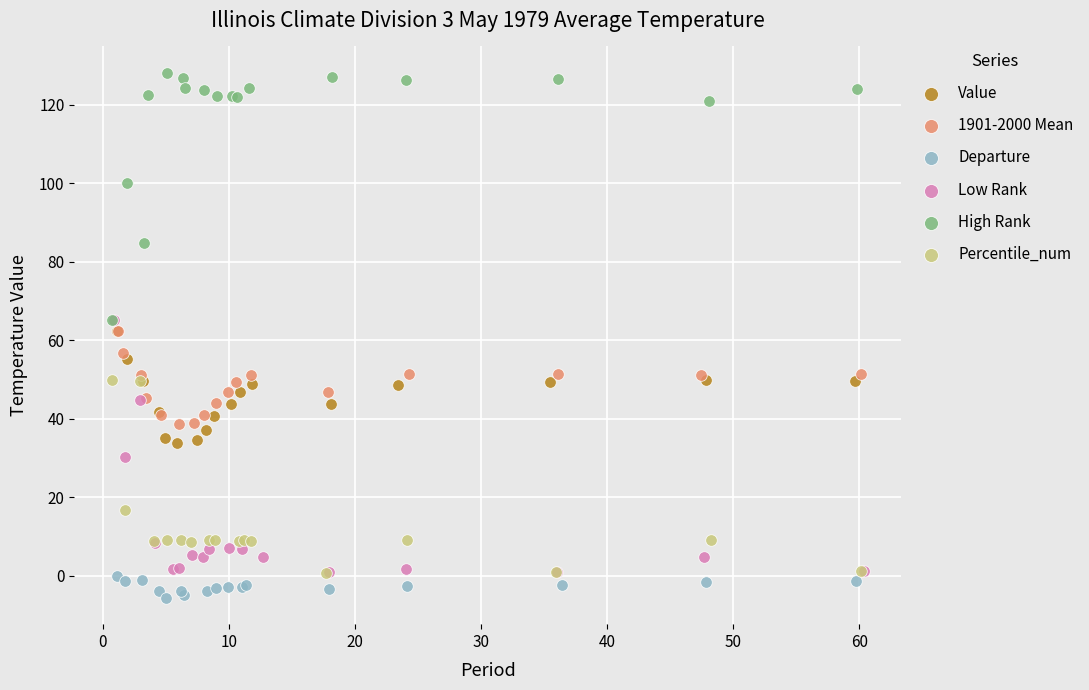

Which series contains the lowest Y value?

Departure